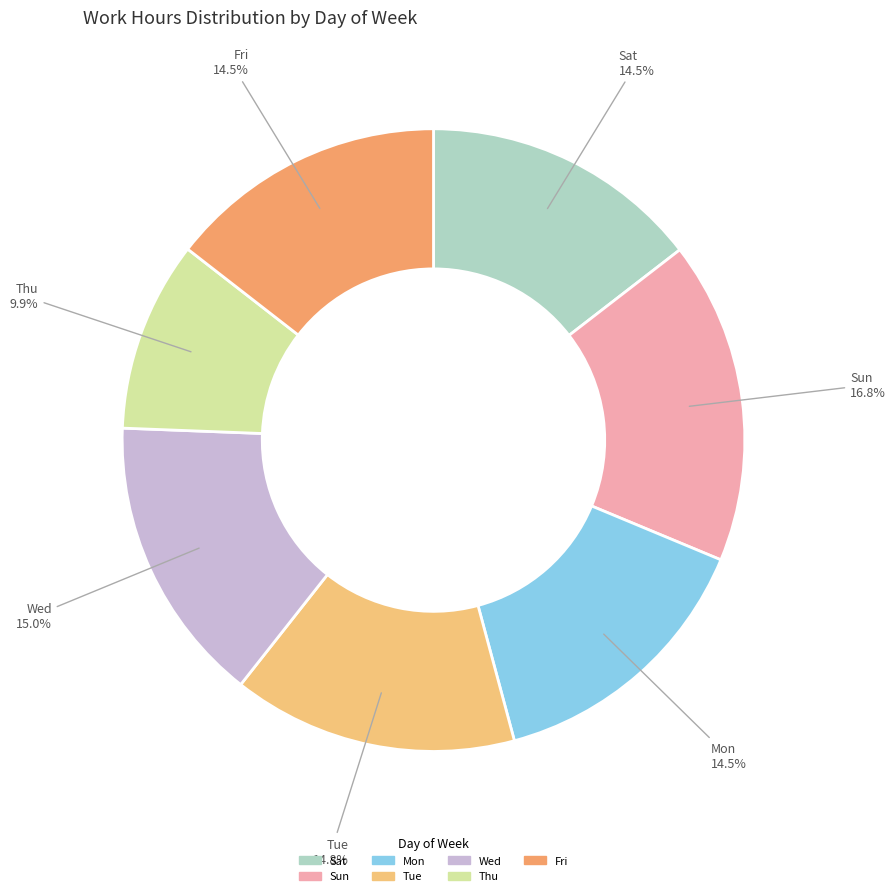

Between Mon and Thu, which is larger?

Mon